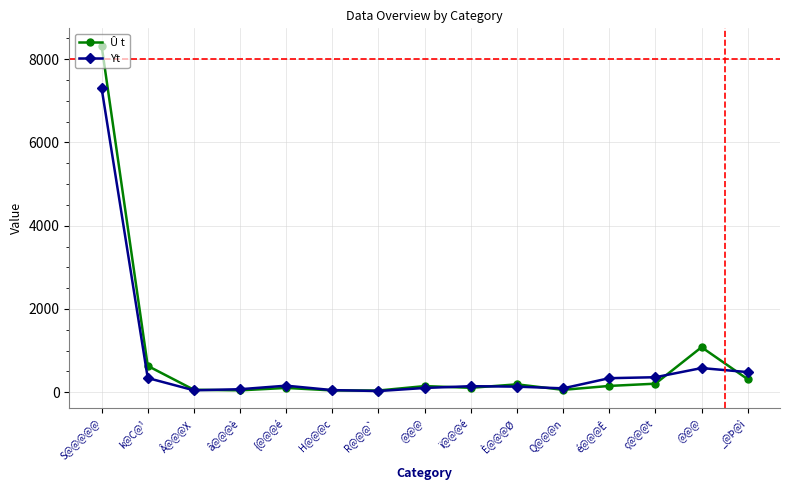

Is the value of Û t at é@@@Ê greater than the value of Yt at Q@@@n?

Yes